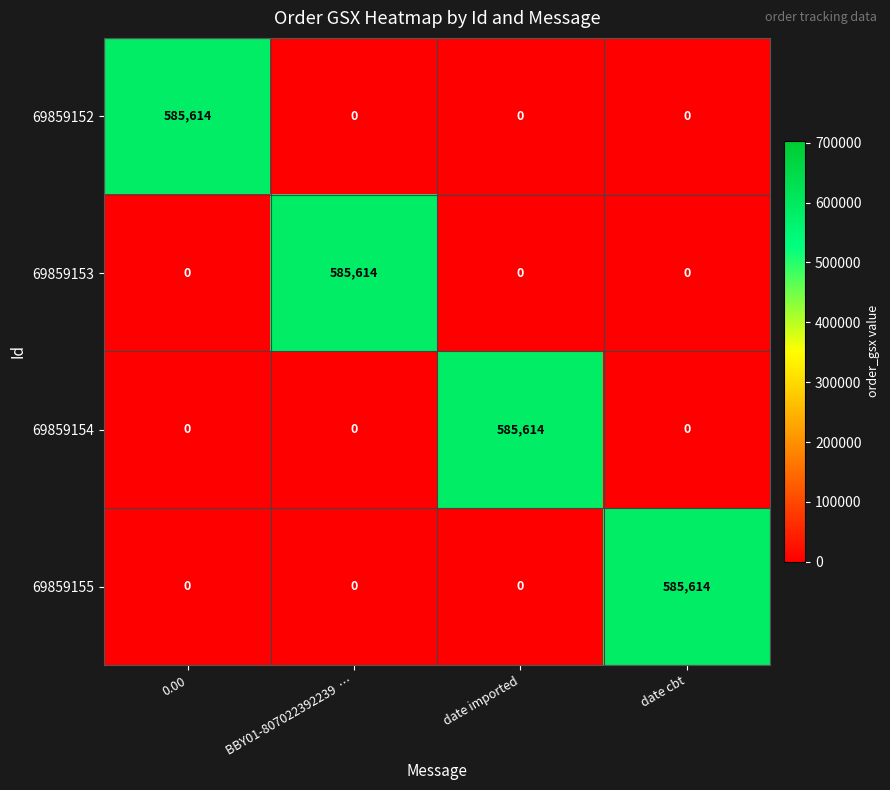

What is the spread (max minus min) of values at 0.00?

585614